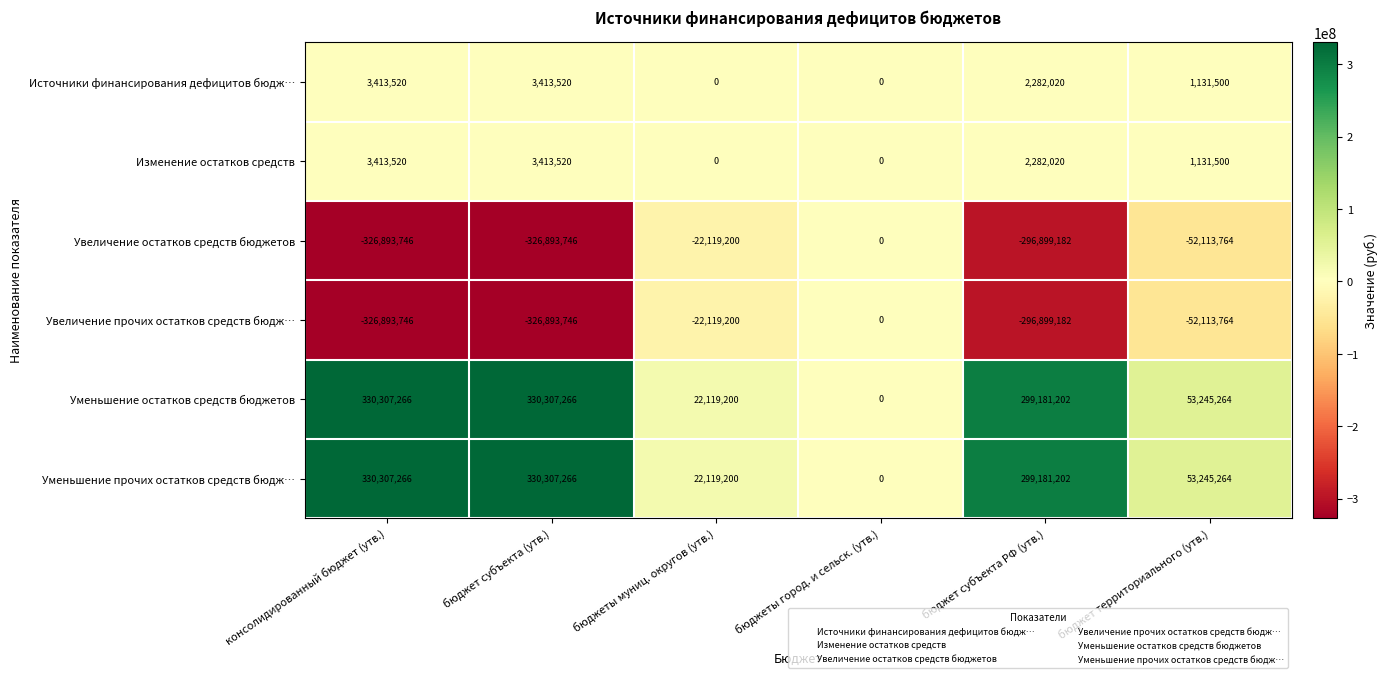

Read the Источники финансирования дефицитов бюдж… value at бюджет территориального (утв.).

1131500